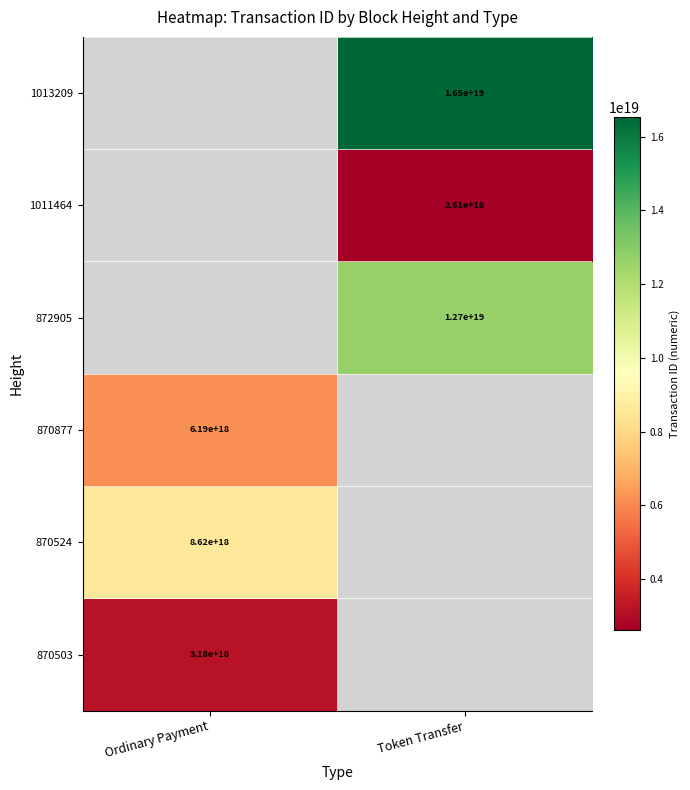

Is it true that 870524 equals 8620000000000000000 at Ordinary Payment?

True